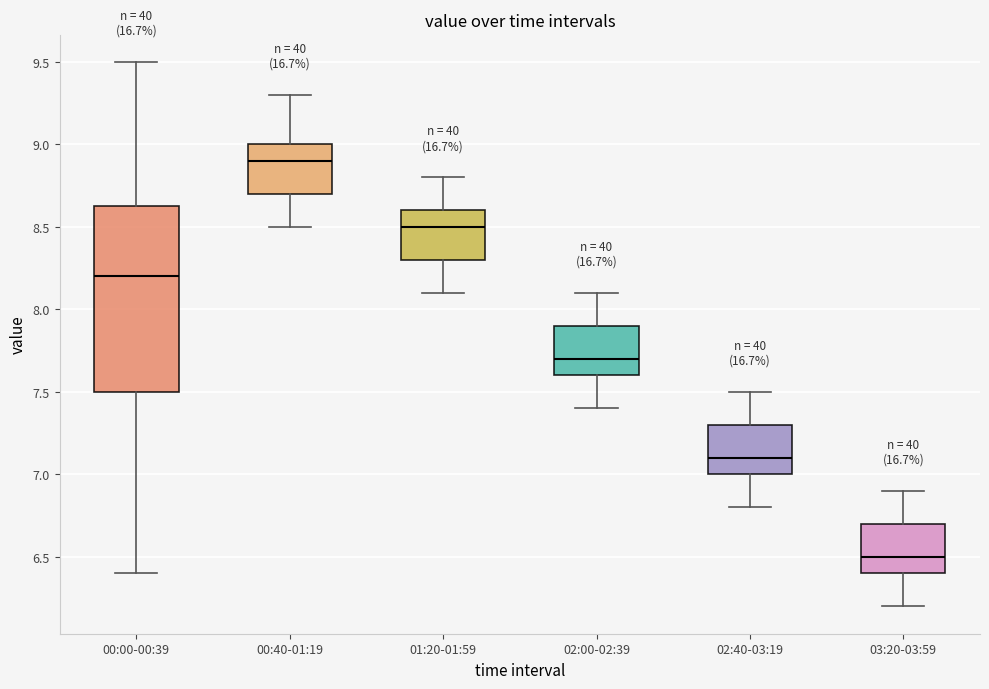

Where is the lower edge of the box for 02:40-03:19 on the y-axis? The values are not printed on the chart, so give them approximately, as read against the axis.

7.00